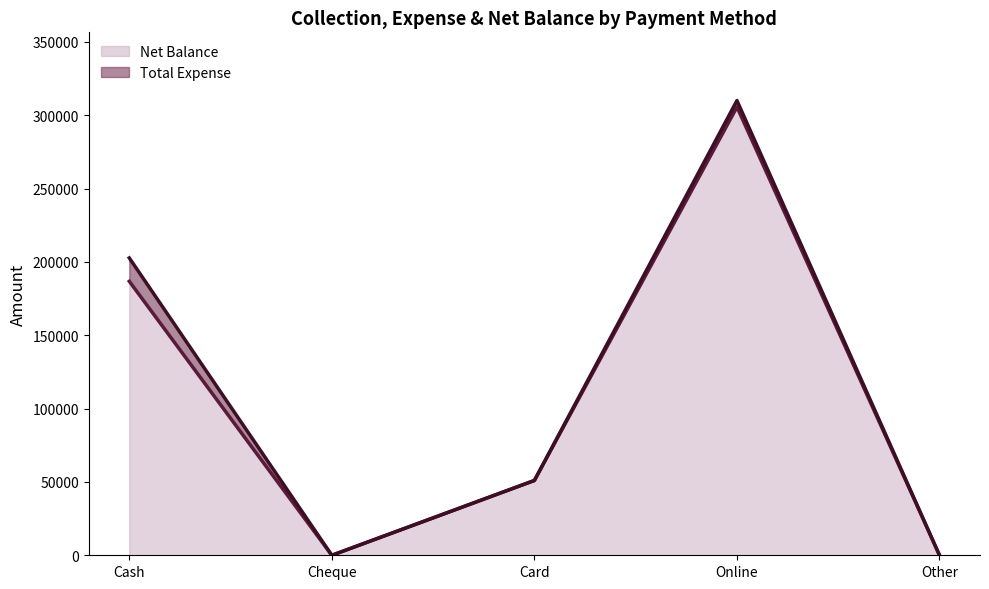

The value of Total Expense at Cash is 202703. True or false?

True